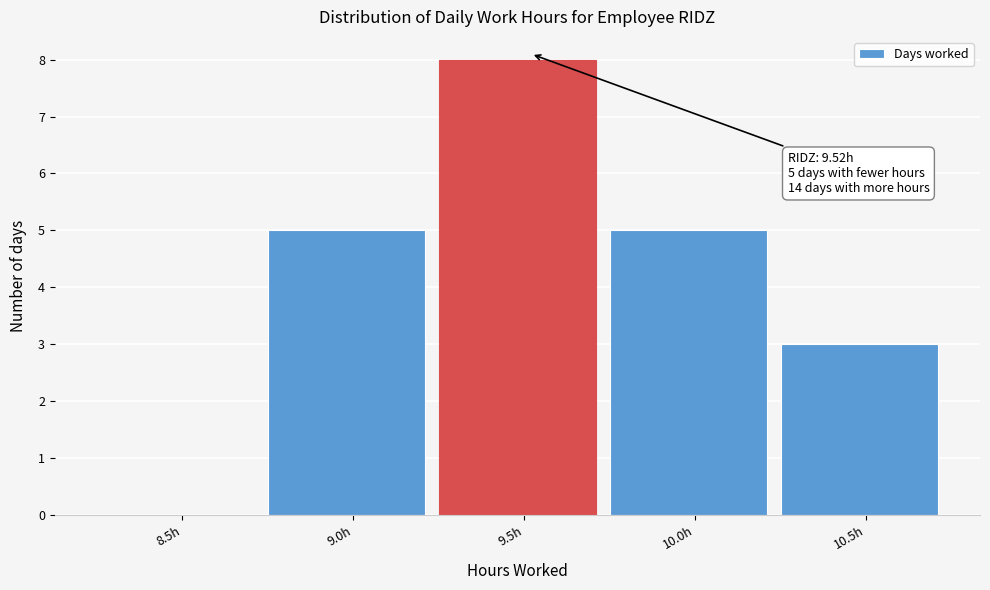

Reading right to left, transcribe all the data shown in this chart.

10.5h=3	10.0h=5	9.5h=8	9.0h=5	8.5h=0